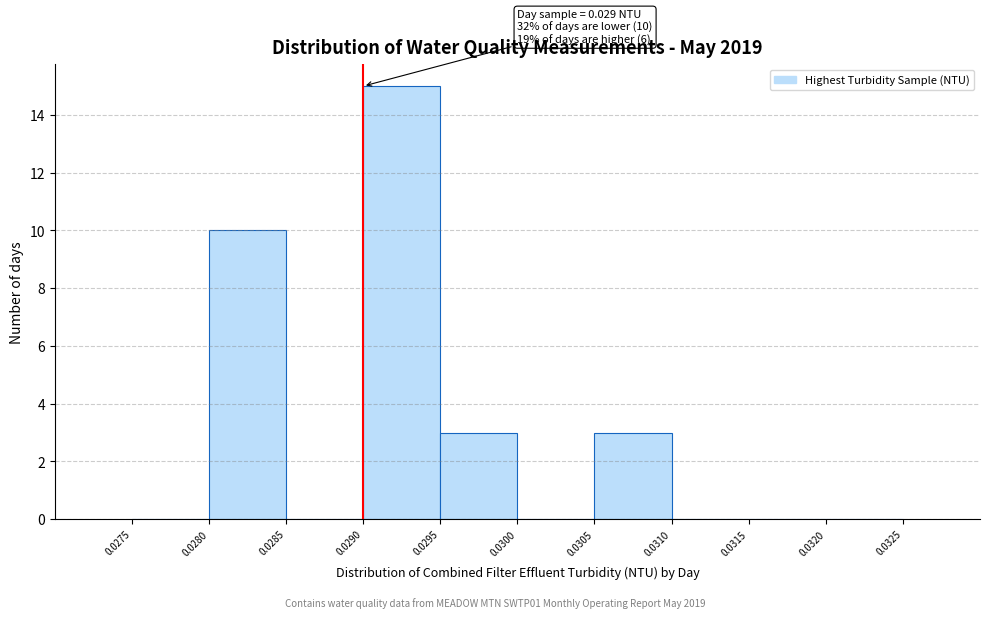

Over which range of the x-axis is the bar tallest?

0.0290 to 0.0295